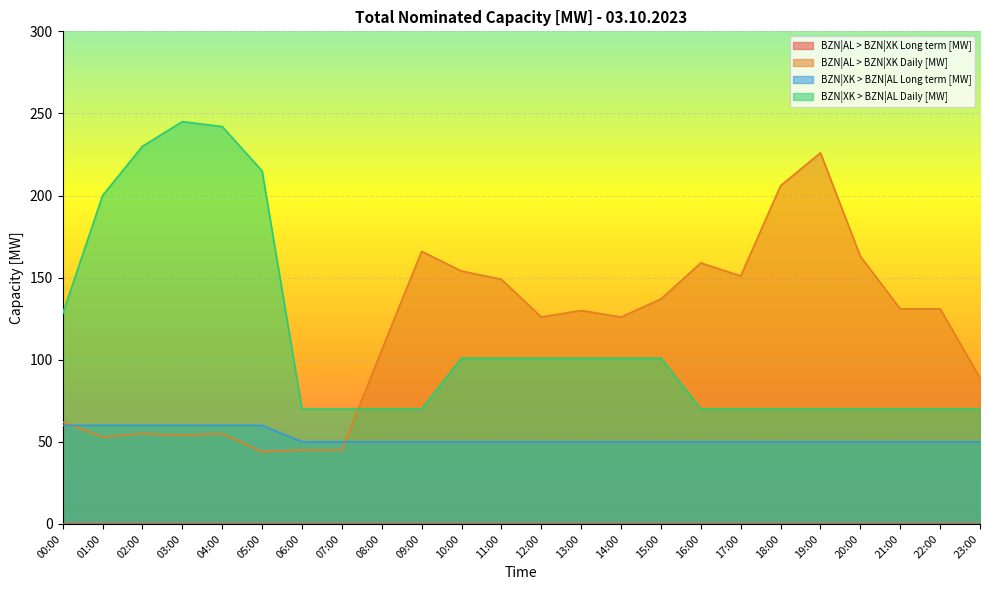

Does the chart display data point markers on the line(s)?

No